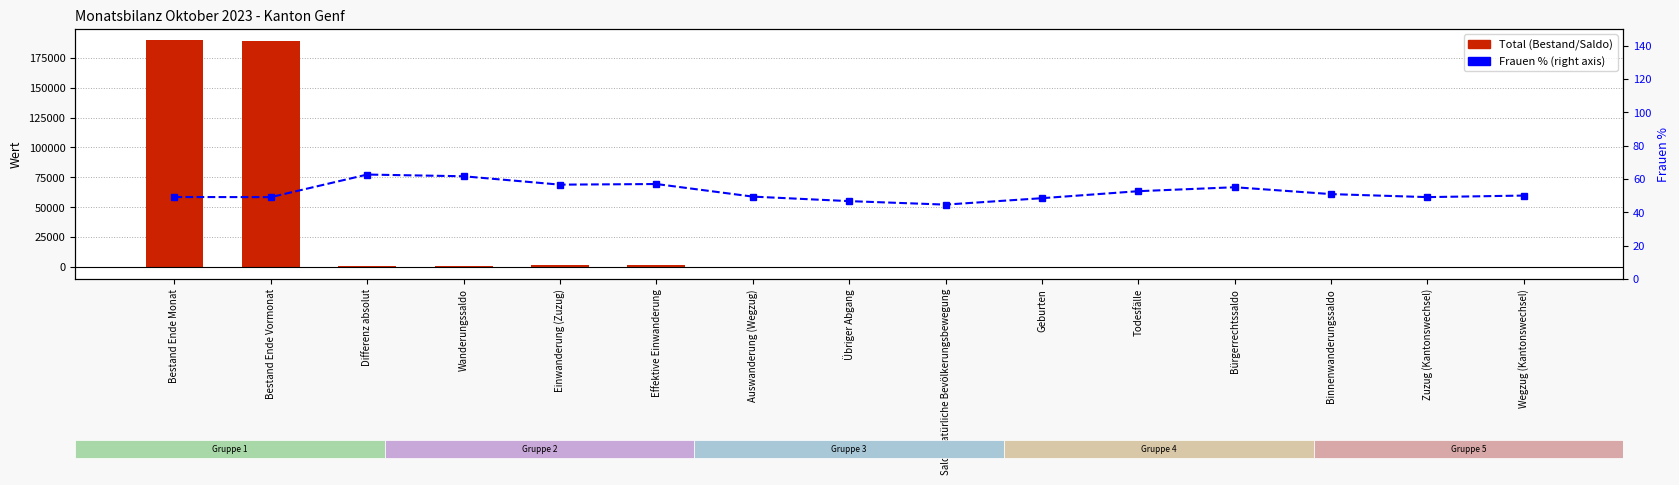

How many values in the Frauen % series exceed 50?

7